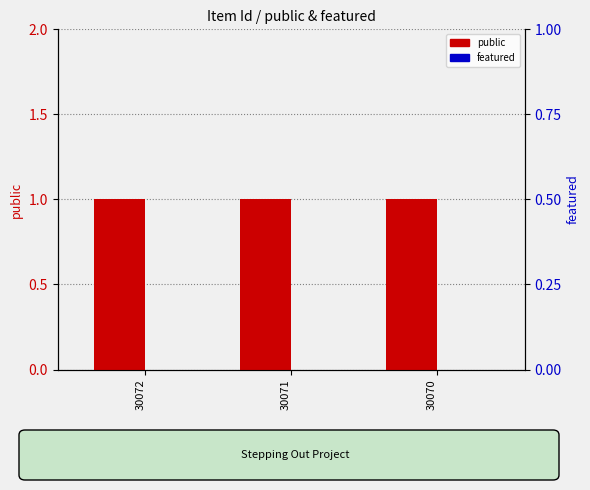

Reading left to right, what are all the values shown in this chart?

public: 1	1	1
featured: 0	0	0